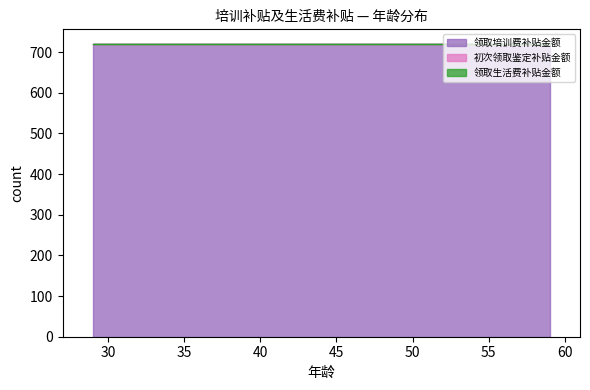

Which label corresponds to the largest value in the chart?

44